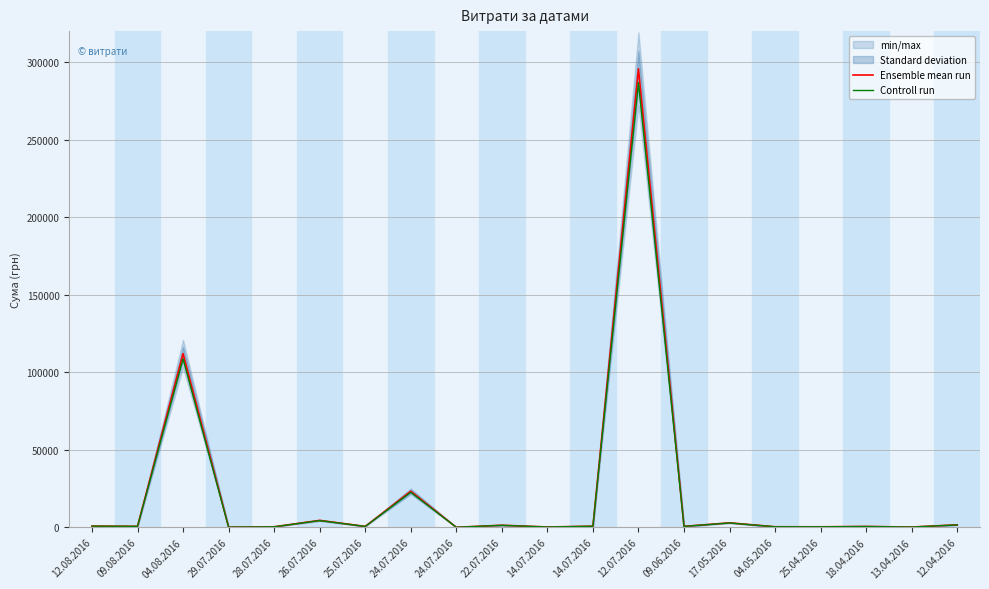

List the series in order of their peak value, lowest first.

Controll run, Ensemble mean run